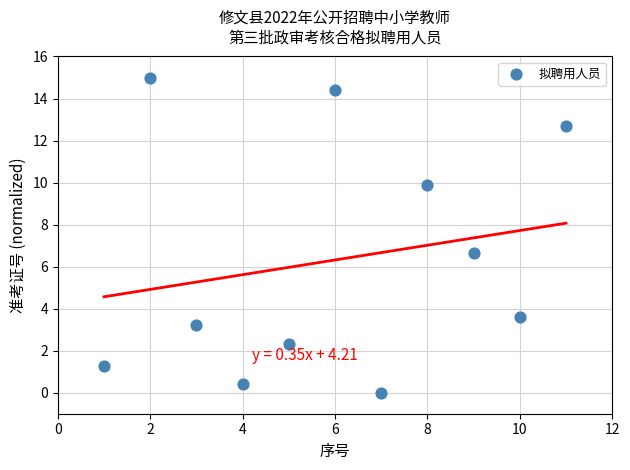

What is the average Y value?

6.3